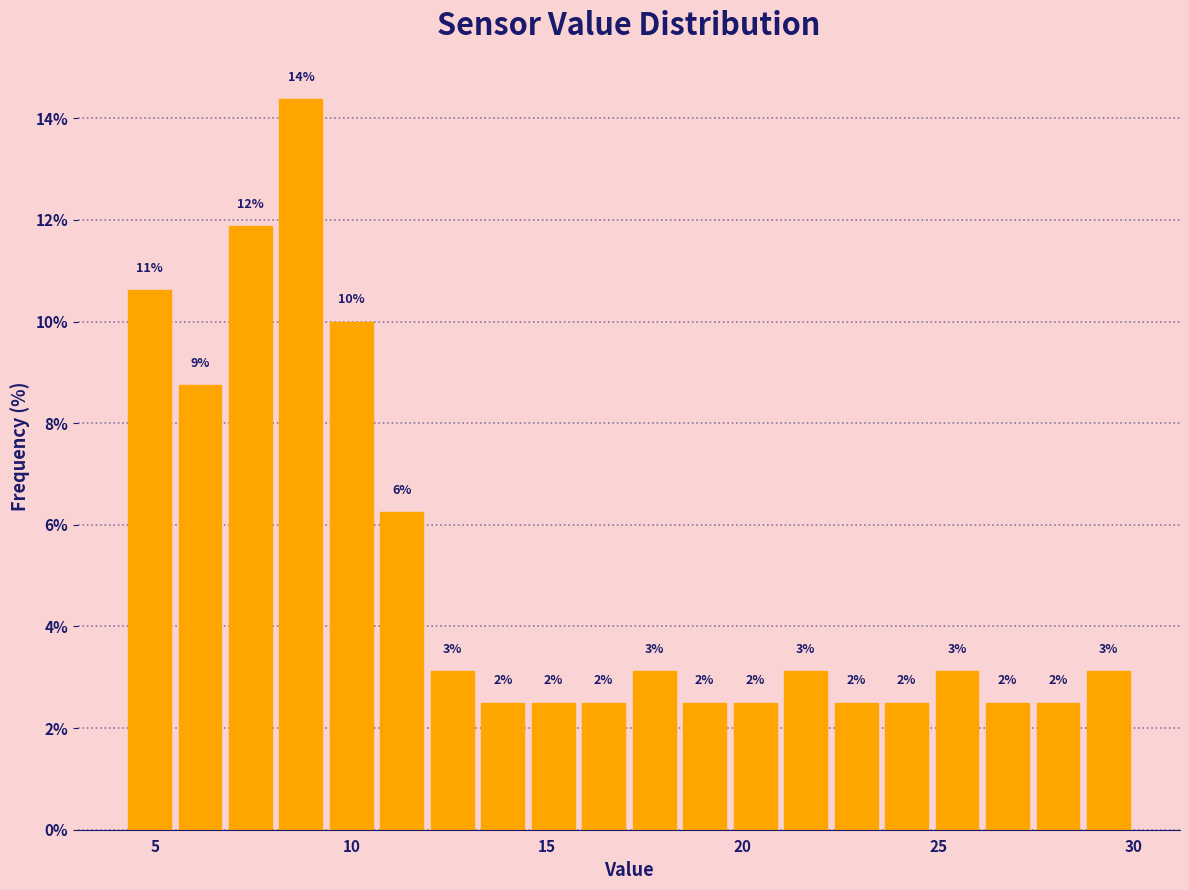

Read against the x-axis, roughly where is the centre of the tallest bar?

8.5